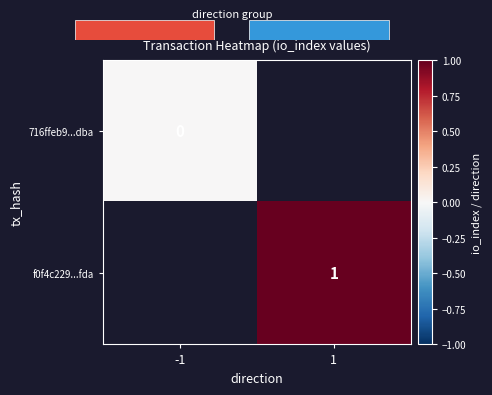

The value of f0f4c229...fda at 1 is 1. True or false?

True